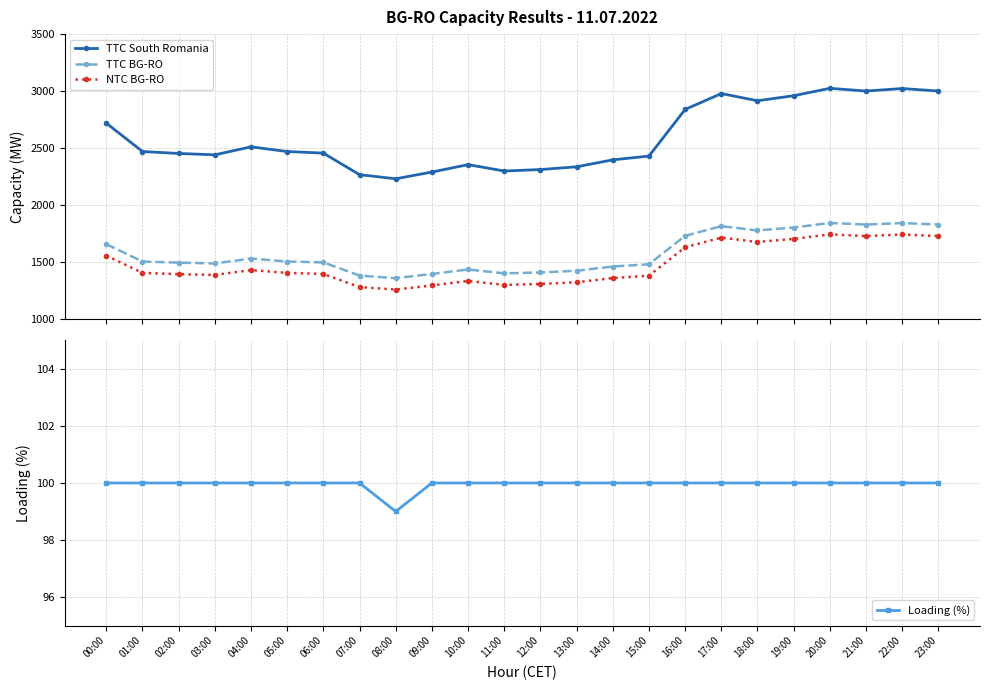

Is it true that TTC BG-RO equals 1831 at 21:00?

True